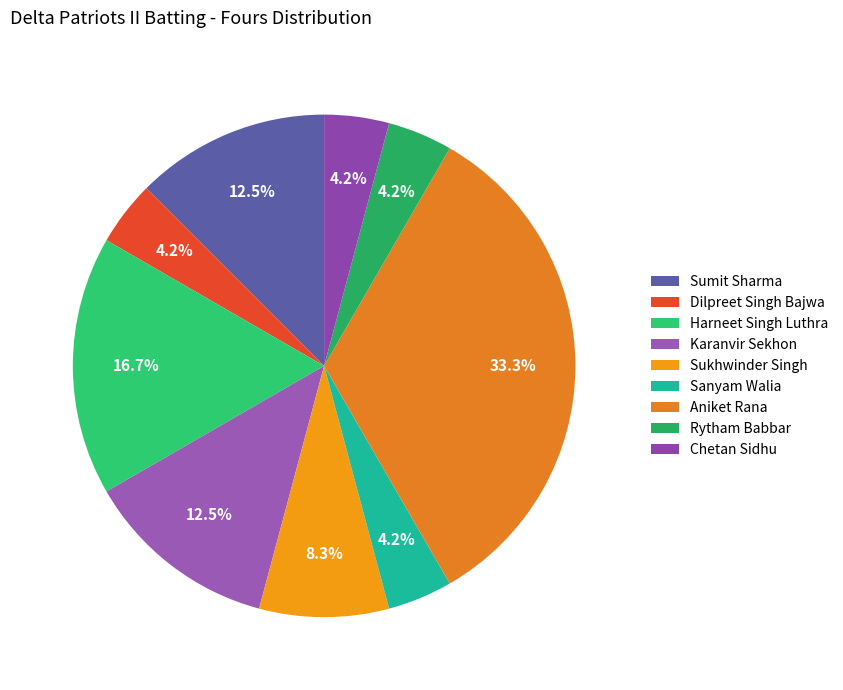

How many segments does this pie chart have?

9